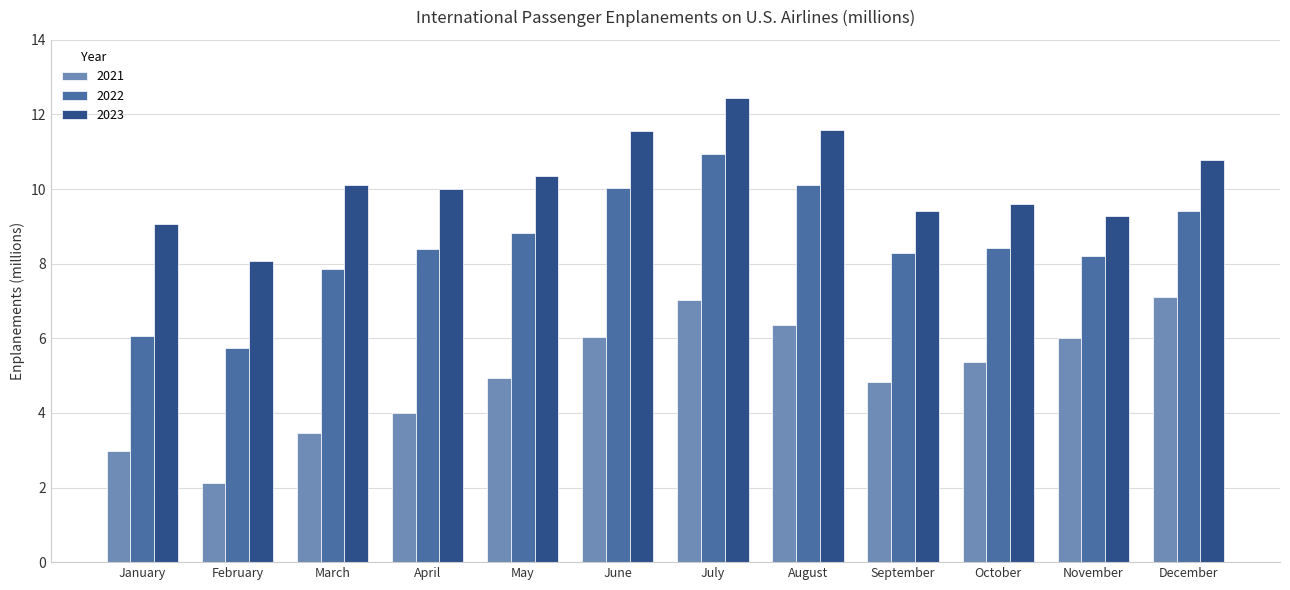

What is the value of the 2022 bar at the 2nd from the left?

5.7